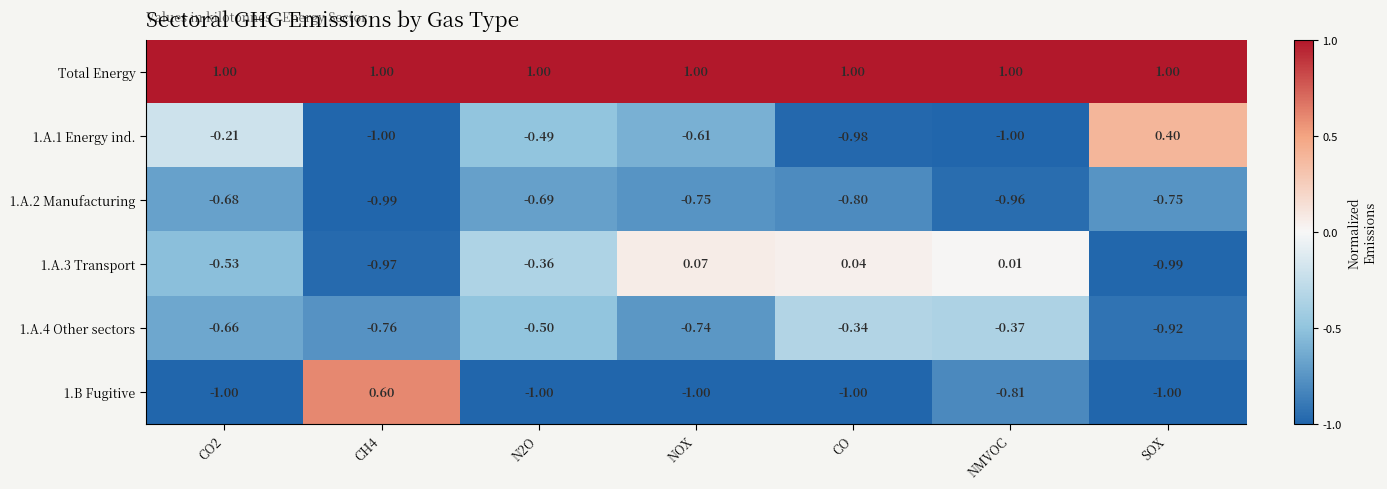

Is the value of 1.A.3 Transport at N2O greater than the value of 1.A.2 Manufacturing at NOX?

Yes